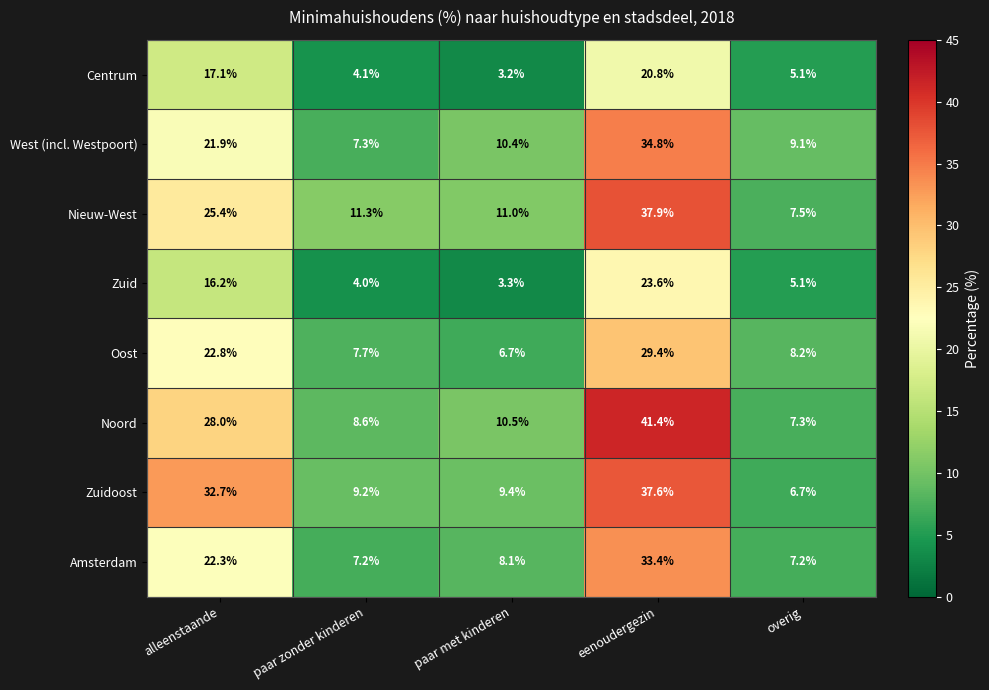

What is the total value across all series at overig?

56.2